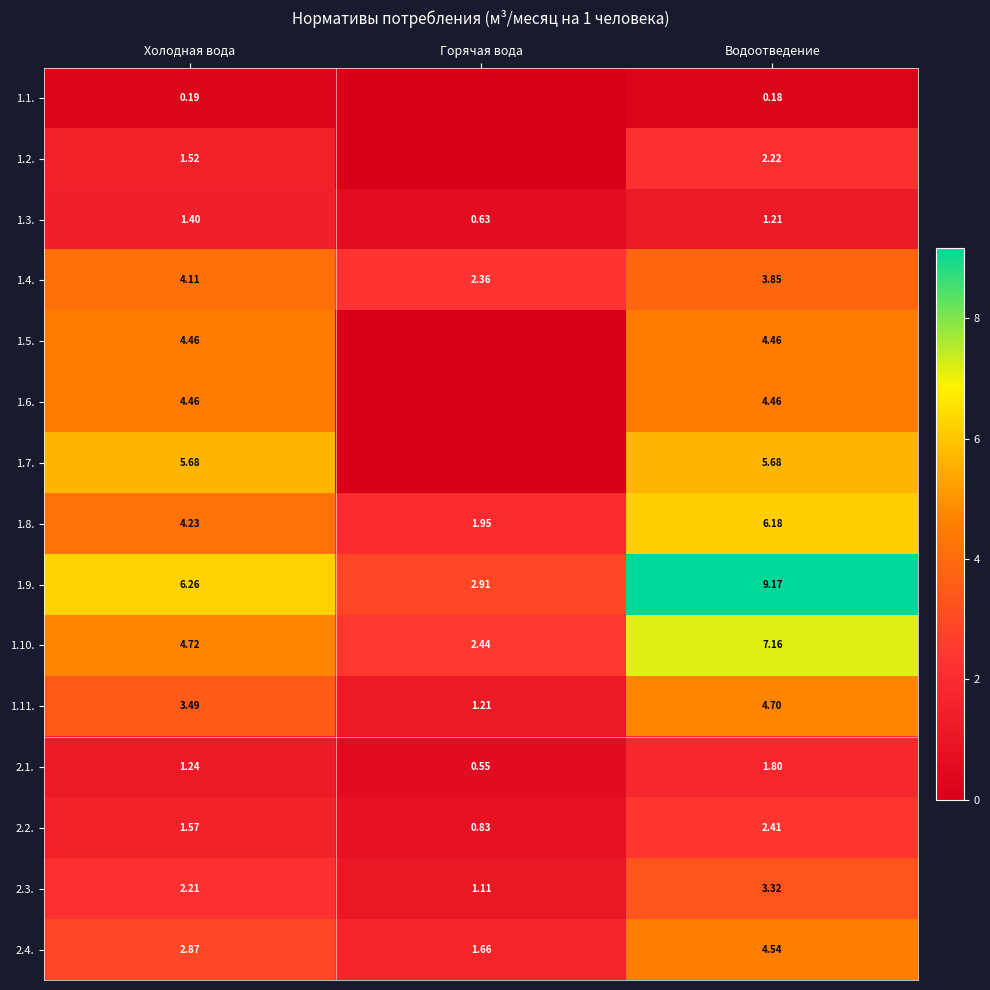

Which category has the lowest value in the 1.10. series?

Горячая вода